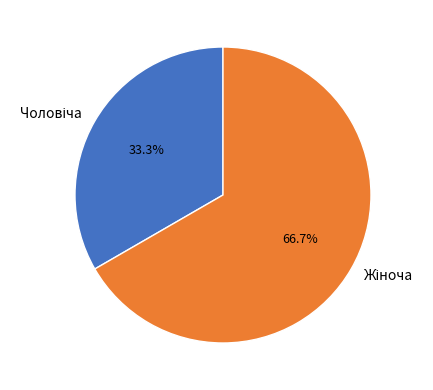

Is there any slice that represents more than half of the pie?

Yes